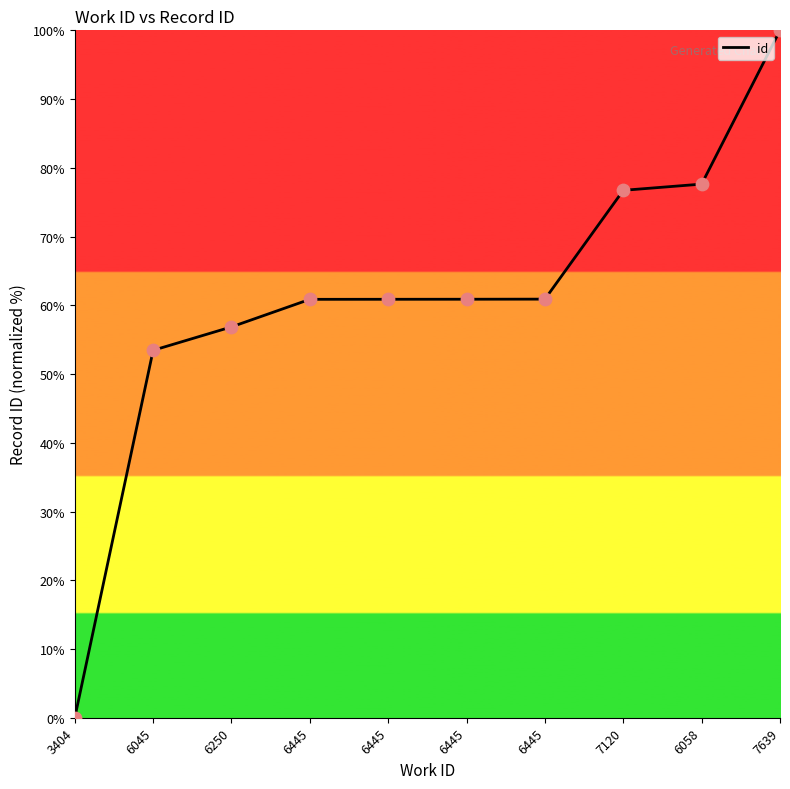

Does the chart have visible grid lines?

No